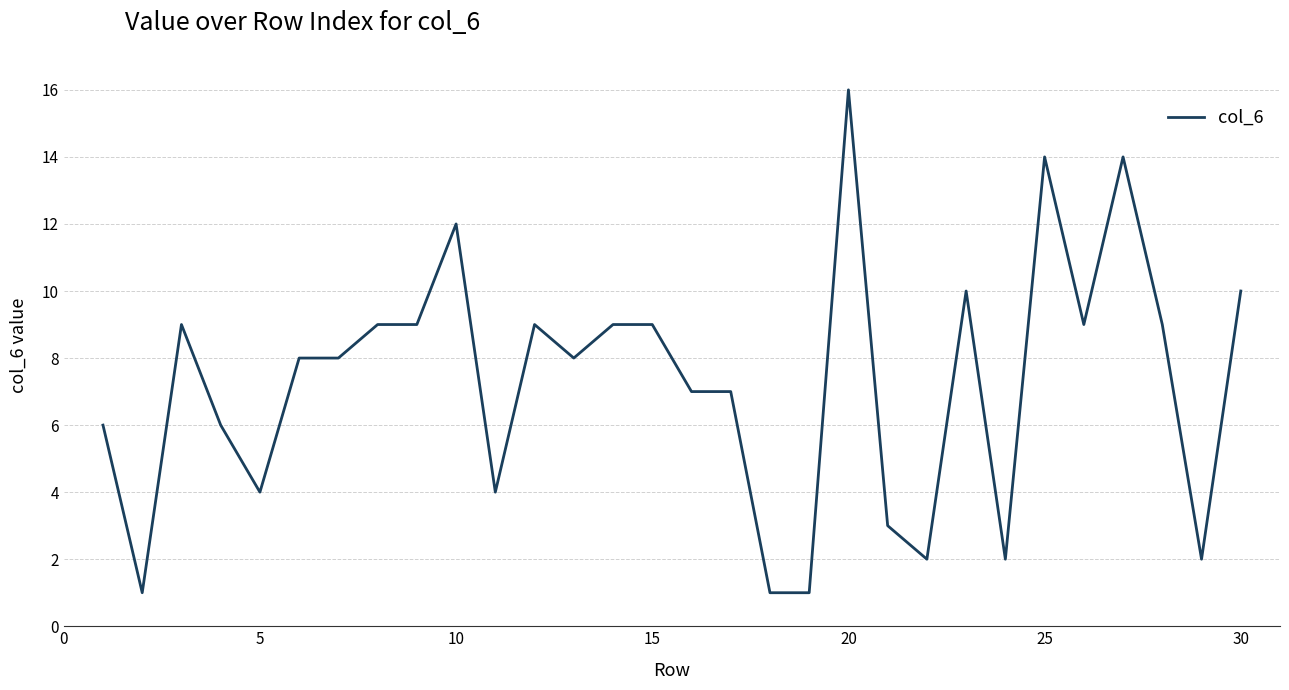

What is the maximum value shown in the chart?

16